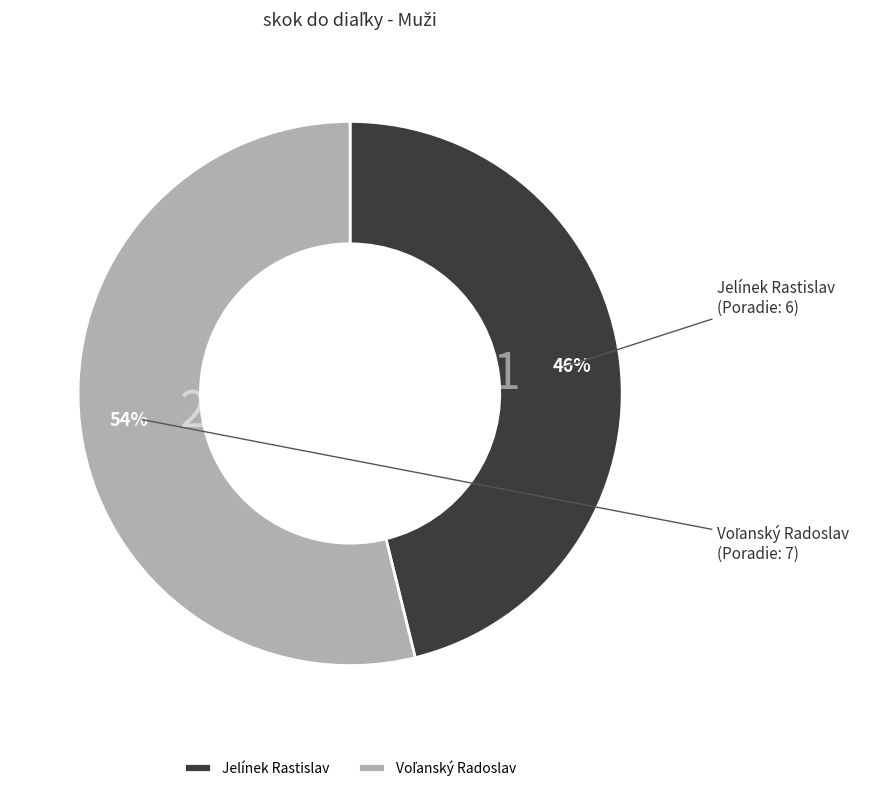

Is it true that Jelínek Rastislav is 46% of the pie?

True